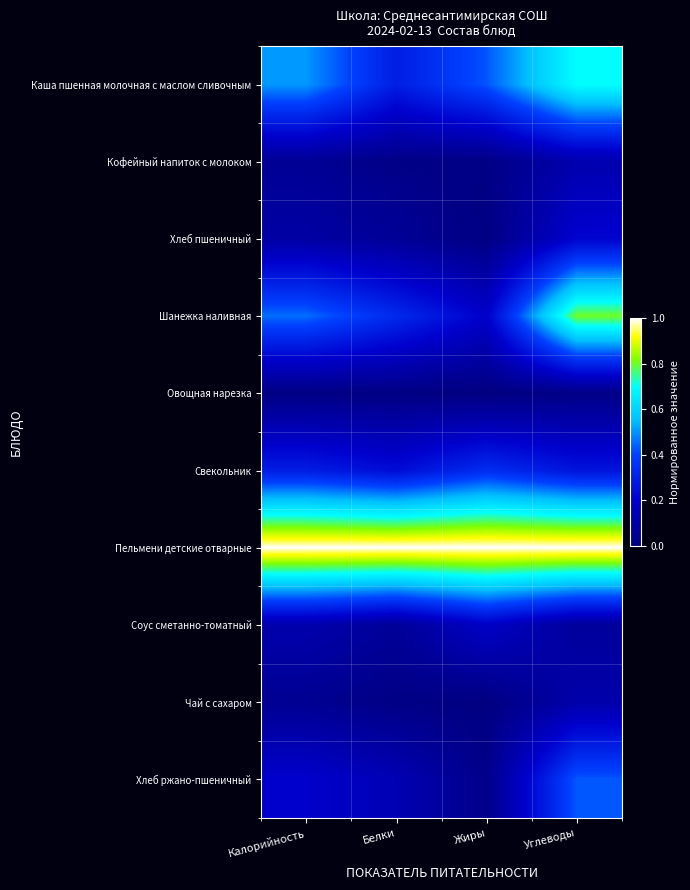

List the series in order of their peak value, highest first.

Пельмени детские отварные, Шанежка наливная, Каша пшенная молочная с маслом сливочным, Хлеб ржано-пшеничный, Свекольник, Хлеб пшеничный, Соус сметанно-томатный, Кофейный напиток с молоком, Чай с сахаром, Овощная нарезка